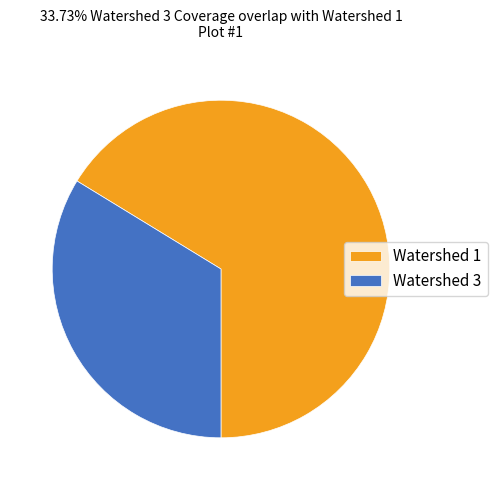

Combined, do Watershed 3 and Watershed 1 account for over 50%?

Yes